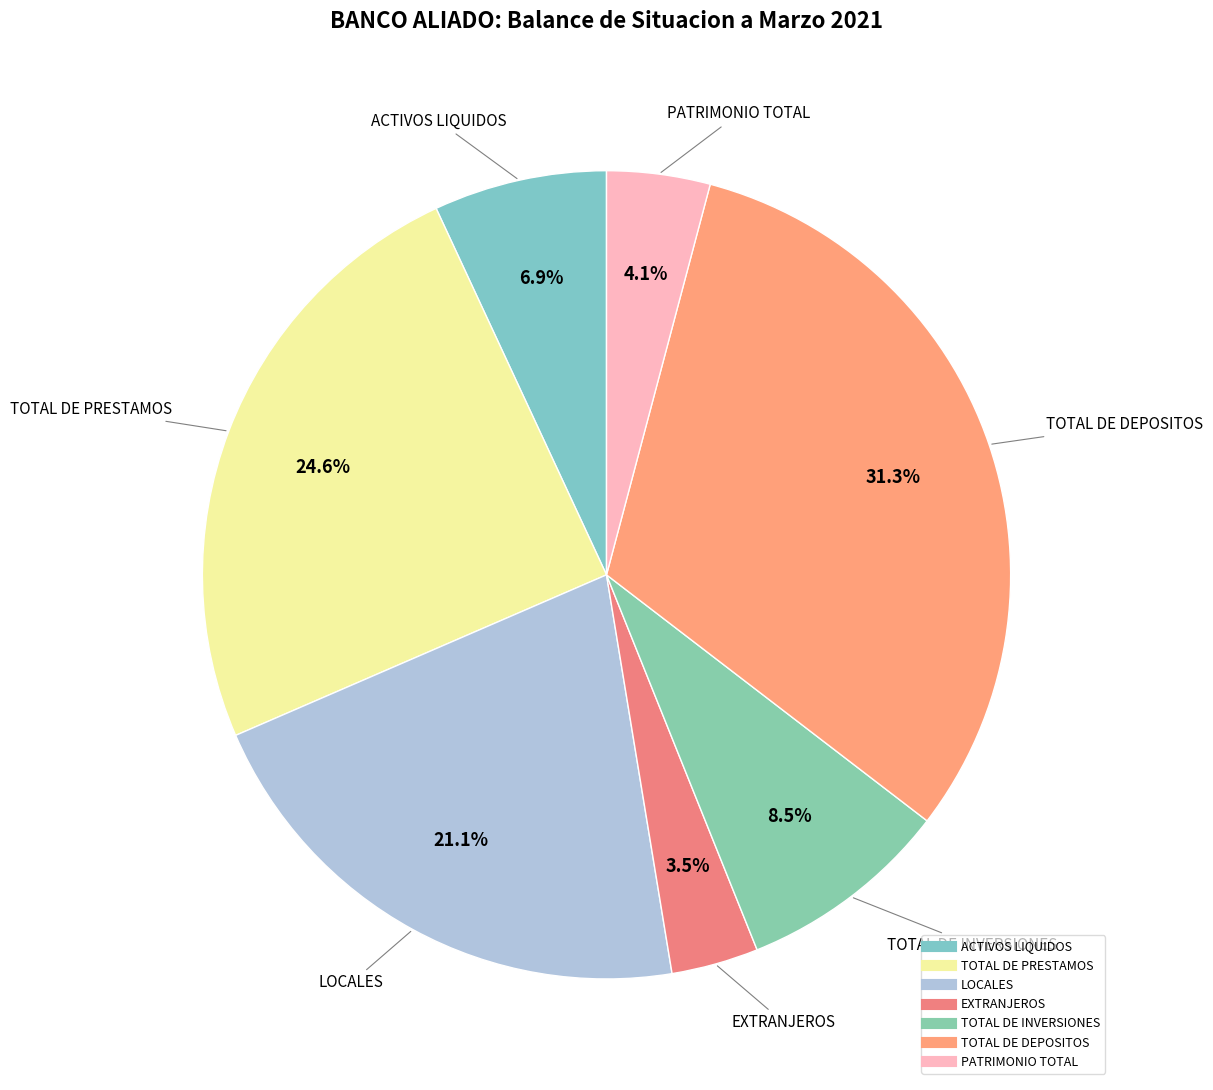

The ACTIVOS LIQUIDOS slice represents 7% of the pie. True or false?

True